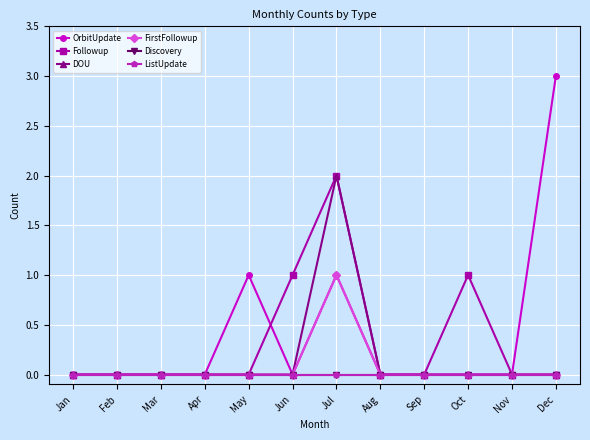

How many interior local peaks does the FirstFollowup series have?

1